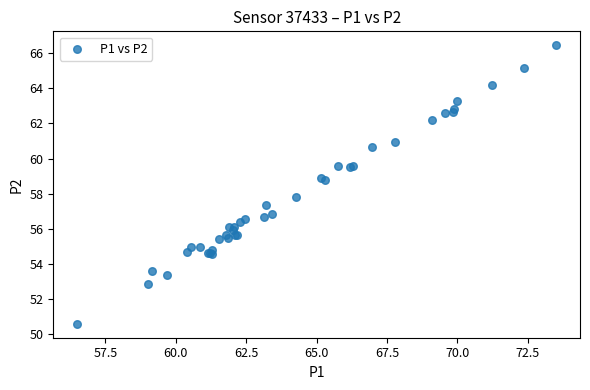

What Y value in the scatter plot is closest to 58?

57.8